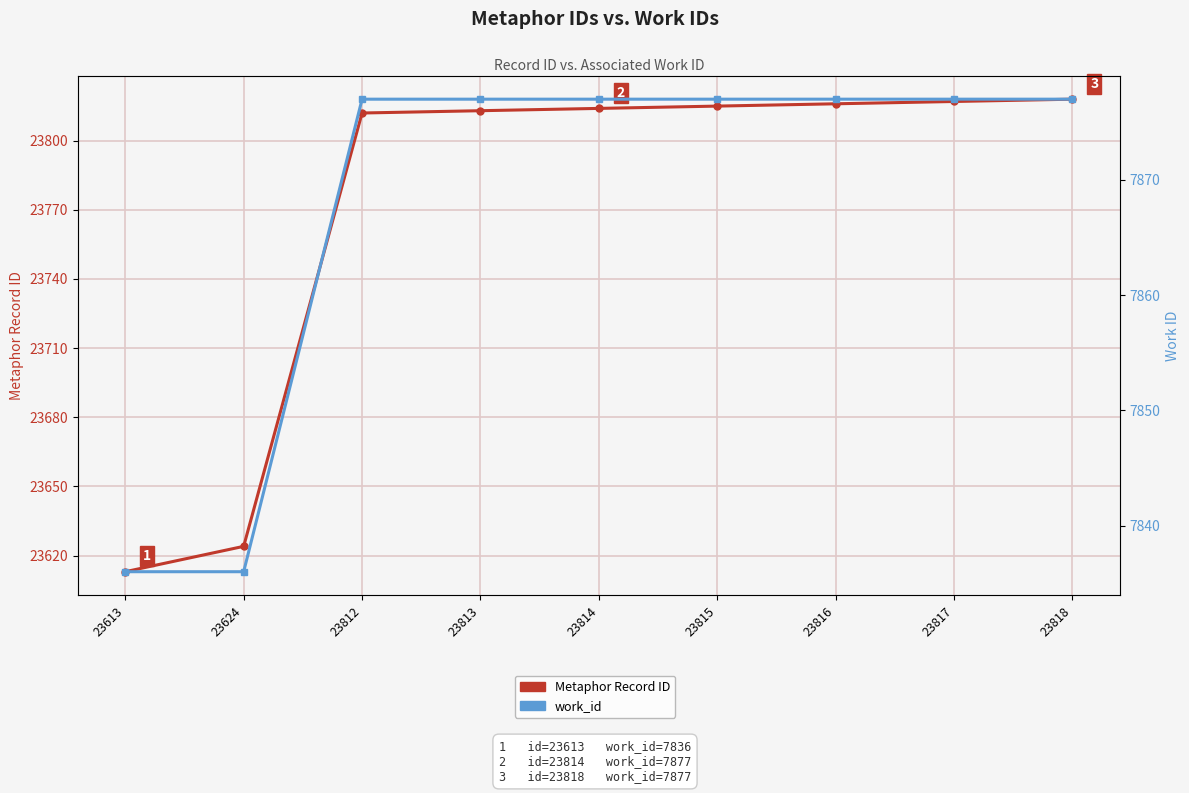

What is the sum of all Metaphor Record ID values?

213942